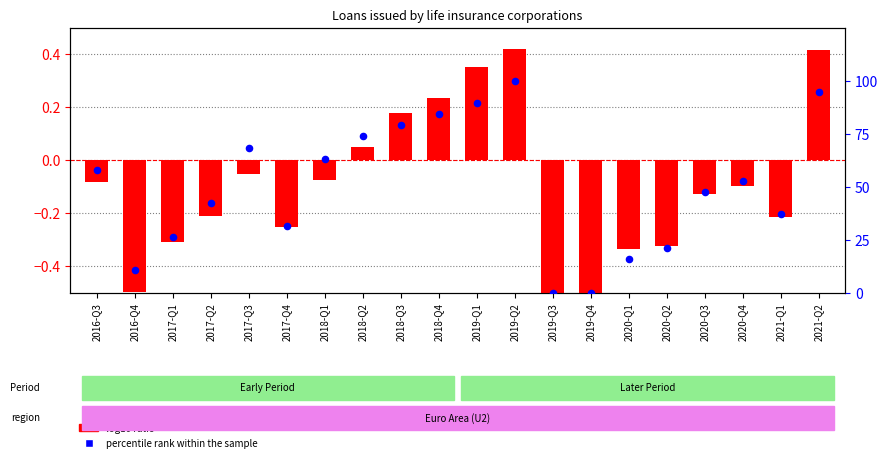

Which series has the largest total across all categories?

percentile rank within the sample